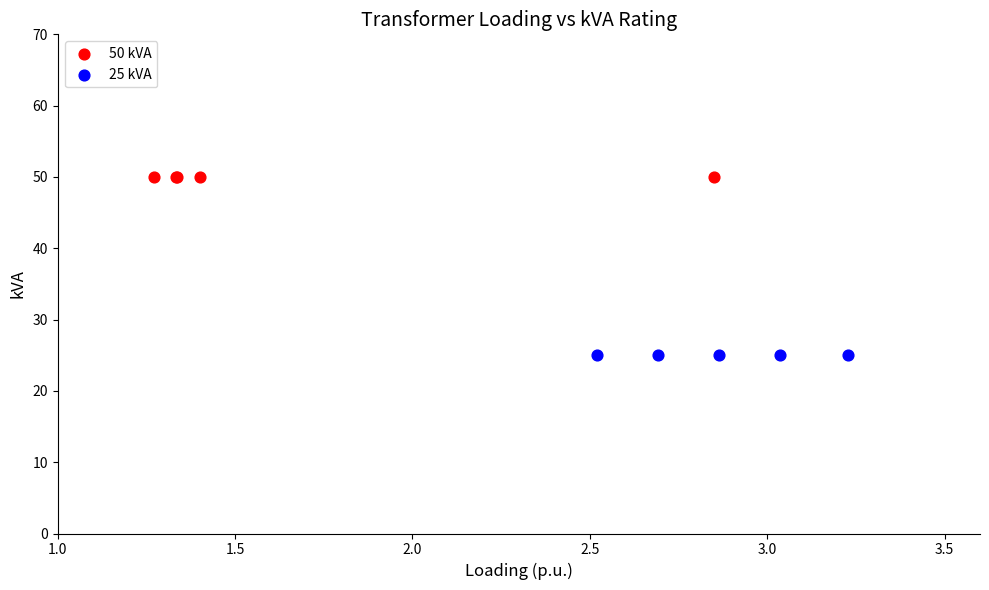

Which series reaches the minimum Y coordinate?

25 kVA